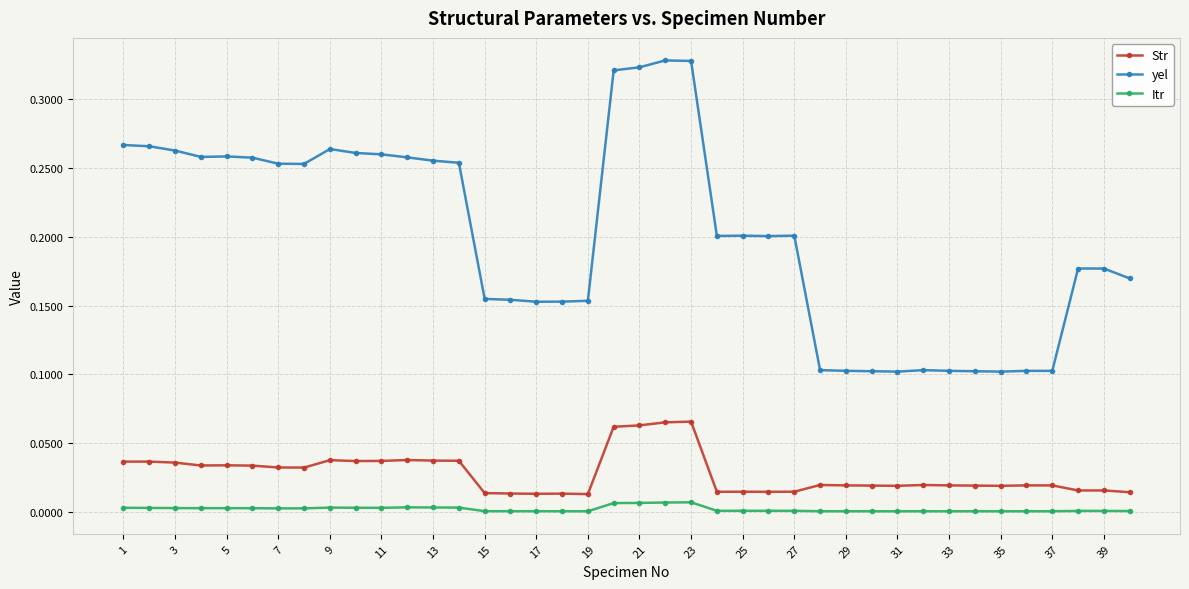

Is this an area chart (filled region under the line)?

No